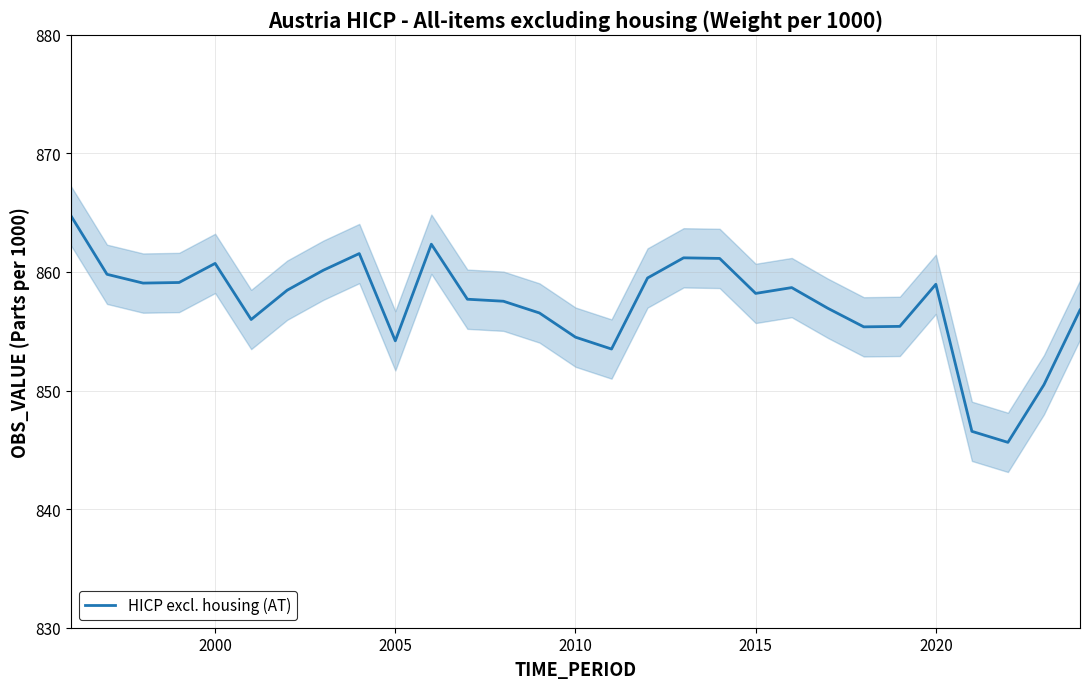

The value of HICP excl. housing (AT) at 2010 is 854.5. True or false?

True